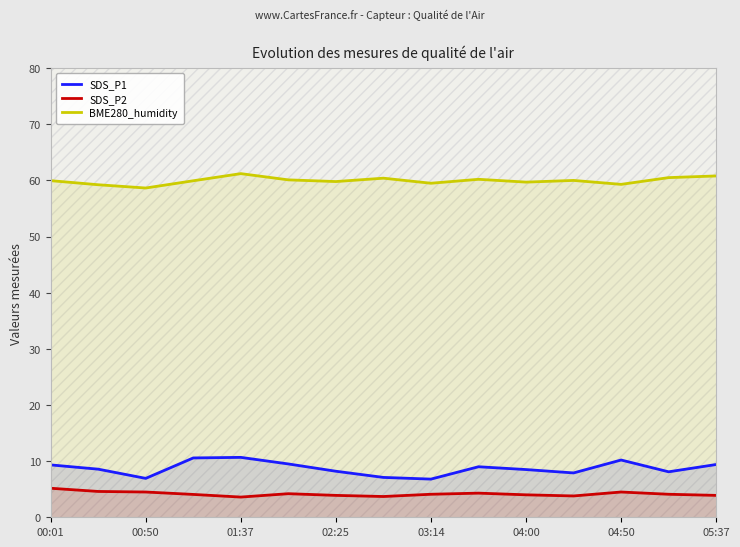

Is the value of BME280_humidity at 05:37 greater than the value of SDS_P2 at 00:01?

Yes